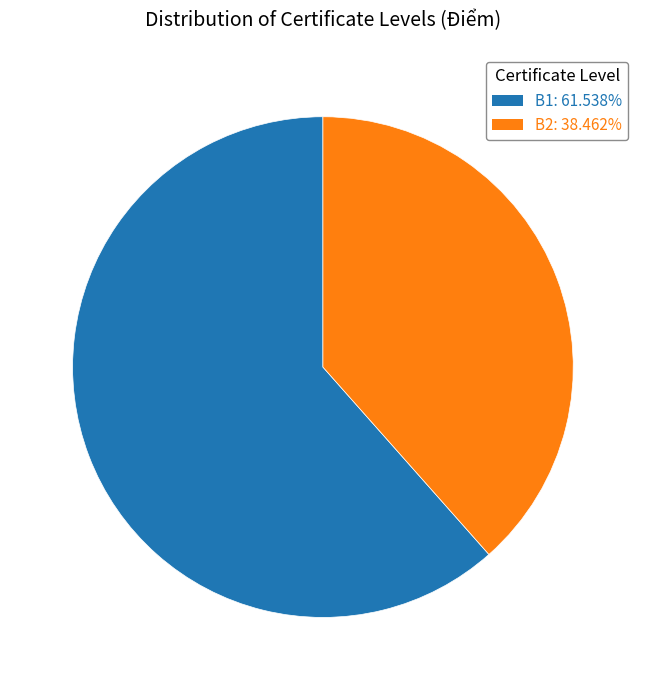

Do B2 and B1 together represent more than half of the pie?

Yes